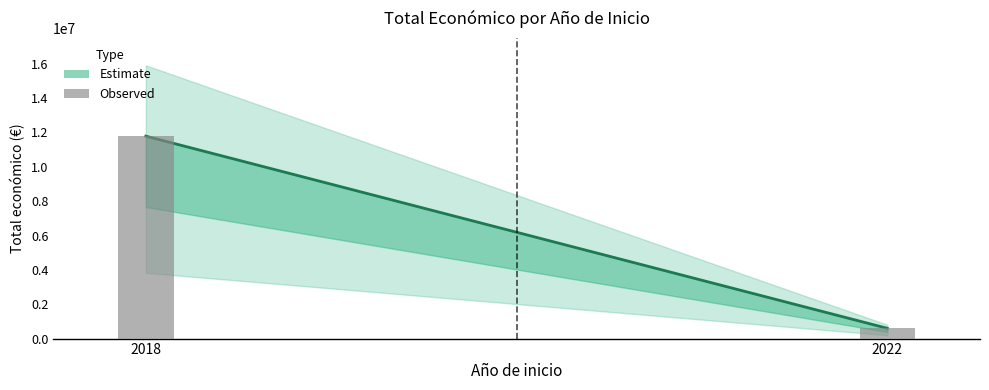

Rank the categories by value from lowest to highest.

2022, 2018